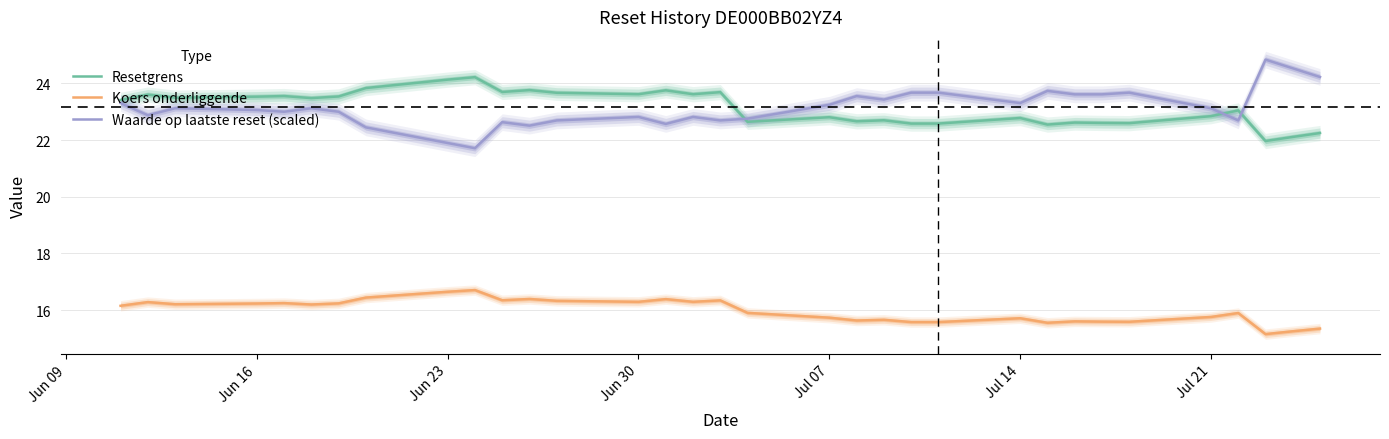

What is the minimum value for Resetgrens?

22.0